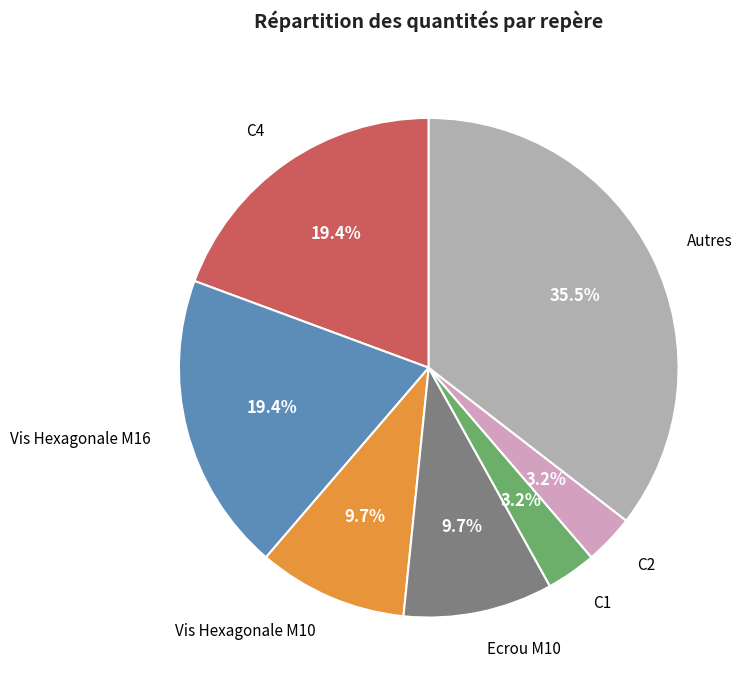

What is the largest slice in the pie chart?

Autres